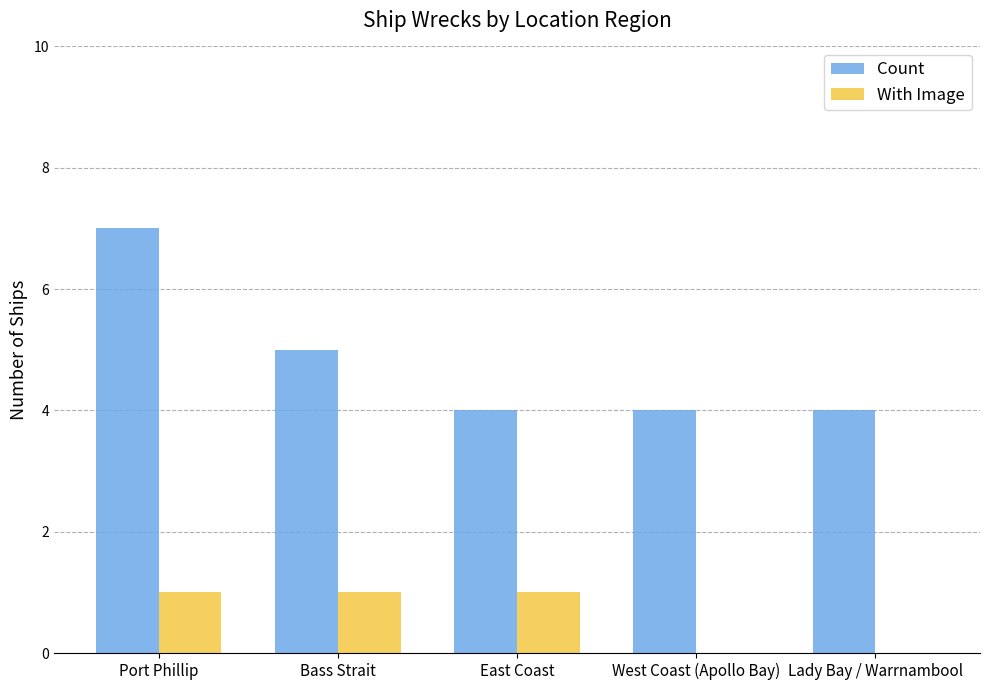

Is the value of With Image at Lady Bay / Warrnambool greater than the value of Count at Lady Bay / Warrnambool?

No